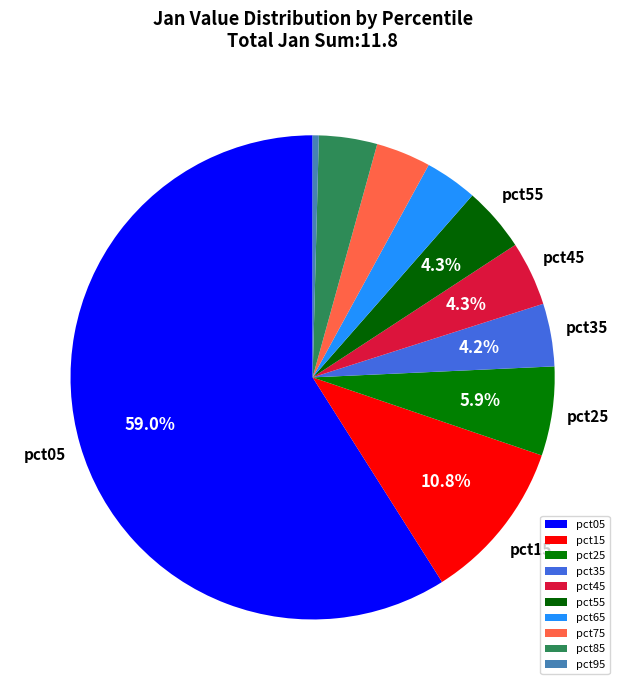

The pct65 slice represents 4% of the pie. True or false?

True